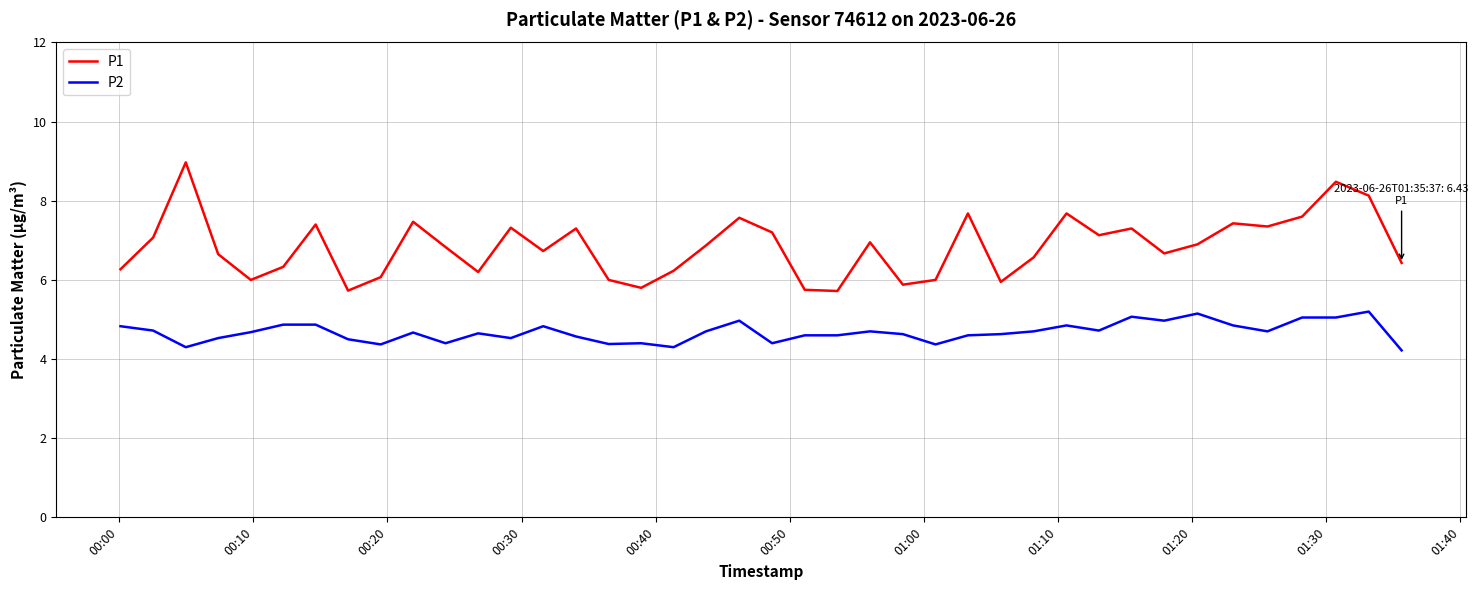

What is the highest value of the P2 series?

5.2